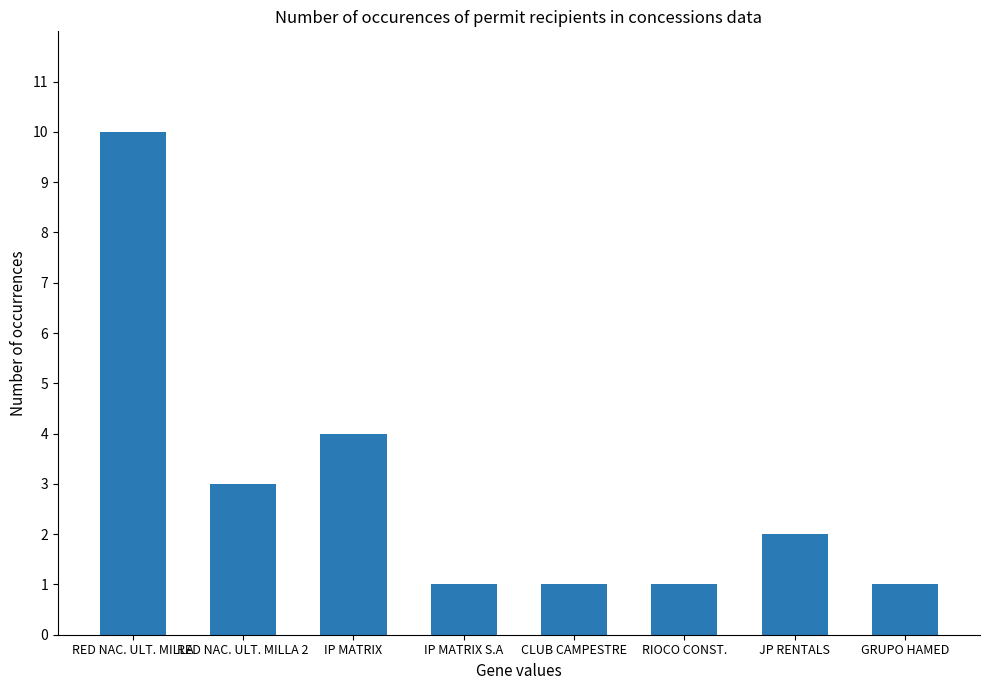

Is it true that the value at IP MATRIX S.A is 1?

True